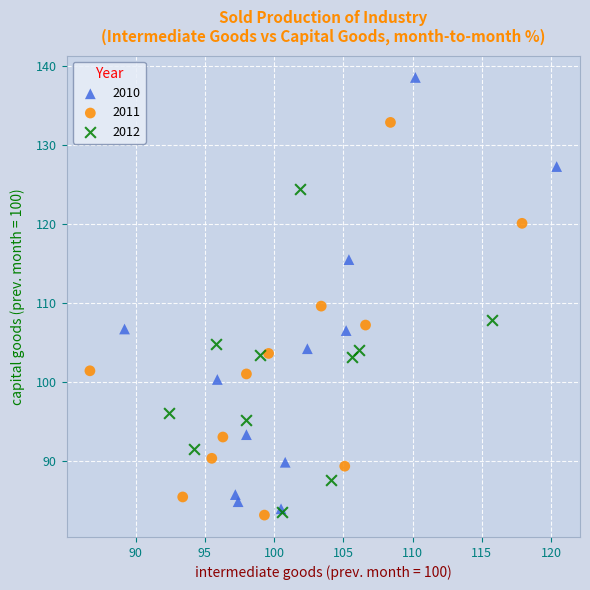

Which series has the largest Y range (max minus min)?

2010